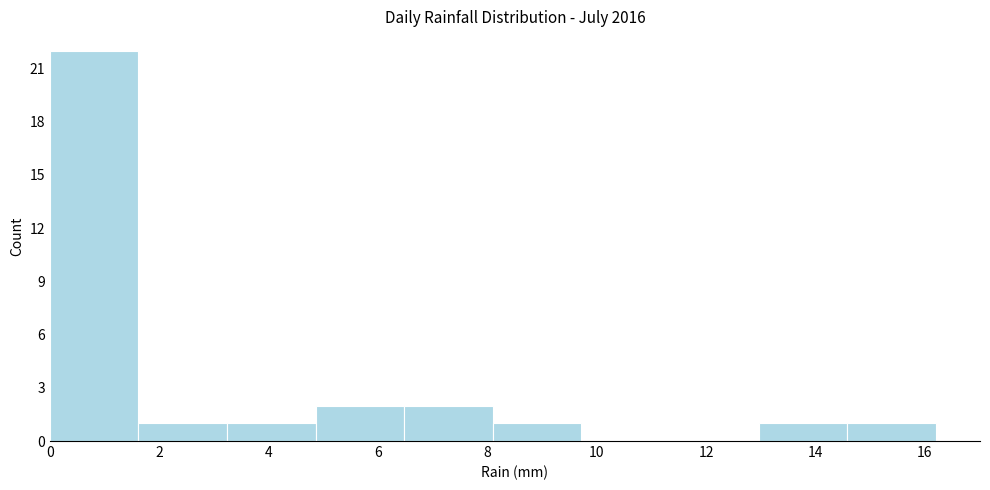

Reading left to right, list every bar in this chart as the range it spans on the x-axis followed by its height. Neither the bar edges nor the heights are printed on the chart, so give them approximately, as read against the axes.

0.00 to 1.62: 22
1.62 to 3.24: 1
3.24 to 4.86: 1
4.86 to 6.48: 2
6.48 to 8.10: 2
8.10 to 9.72: 1
9.72 to 11.34: 0
11.34 to 12.96: 0
12.96 to 14.58: 1
14.58 to 16.20: 1